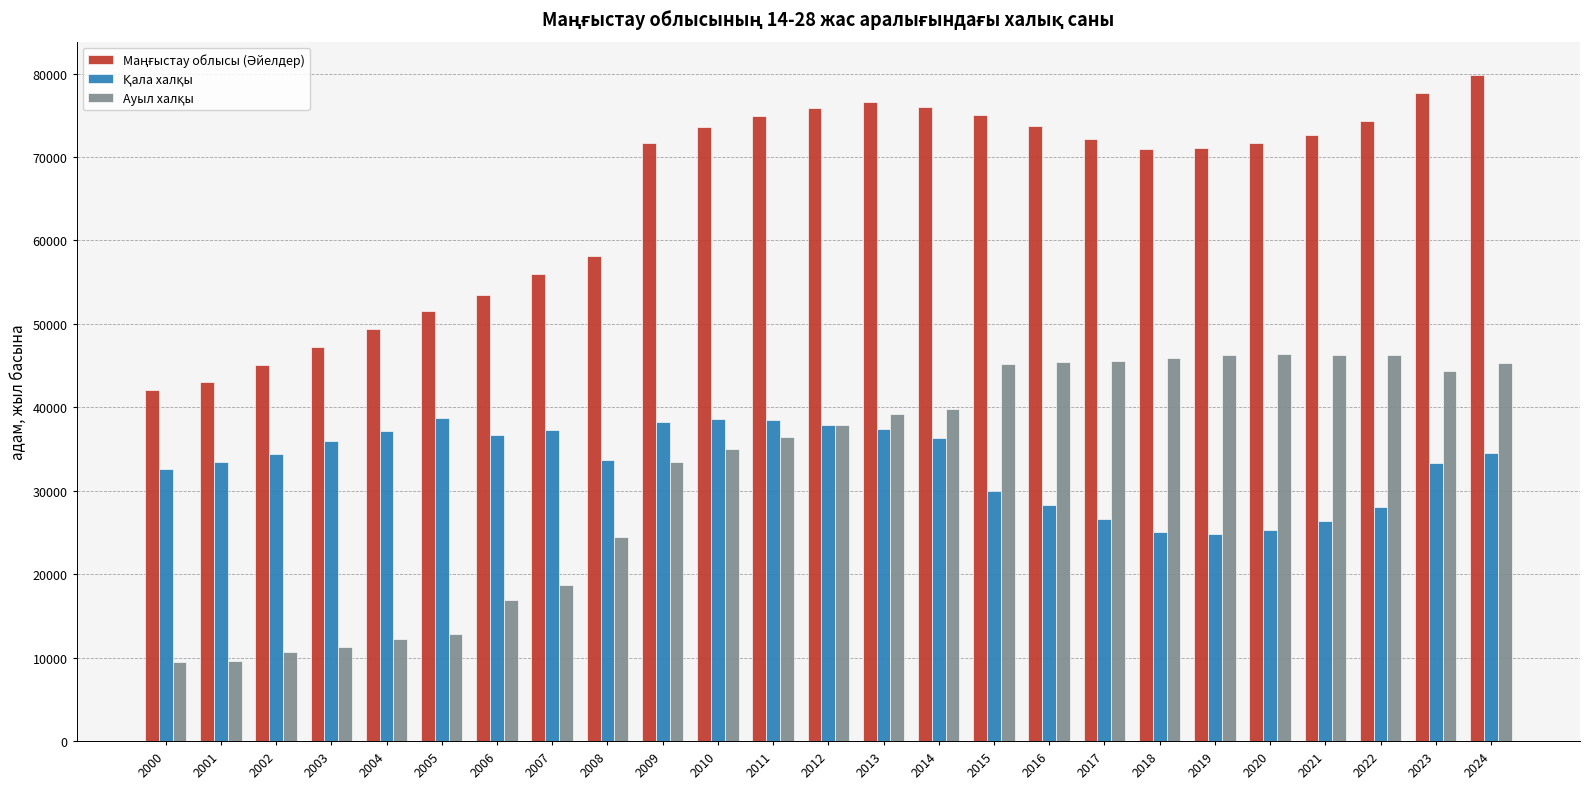

Does the chart contain any negative values?

No